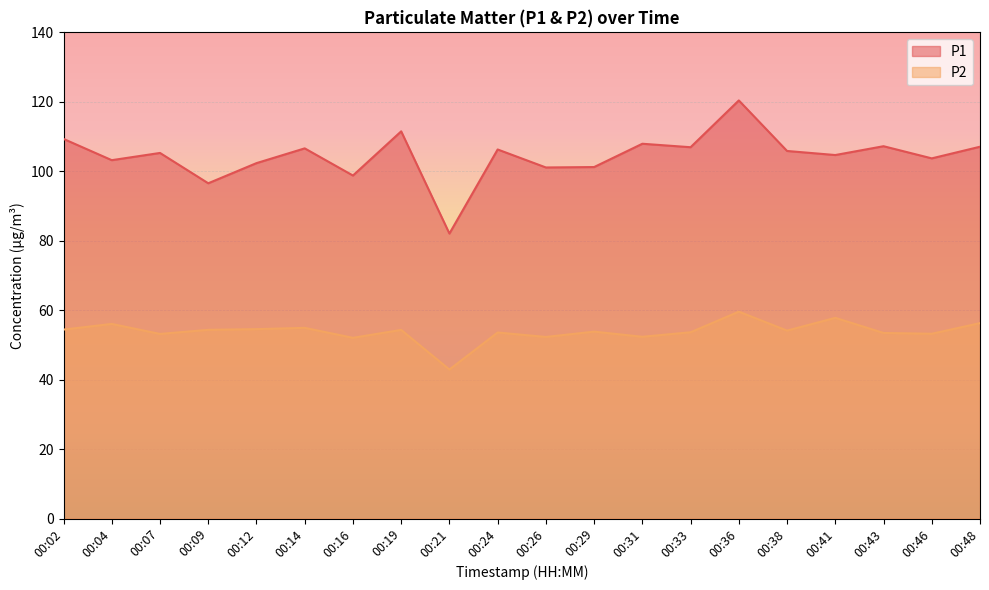

In P2, how many points are lower than both neighbors (excluding endpoints)?

7